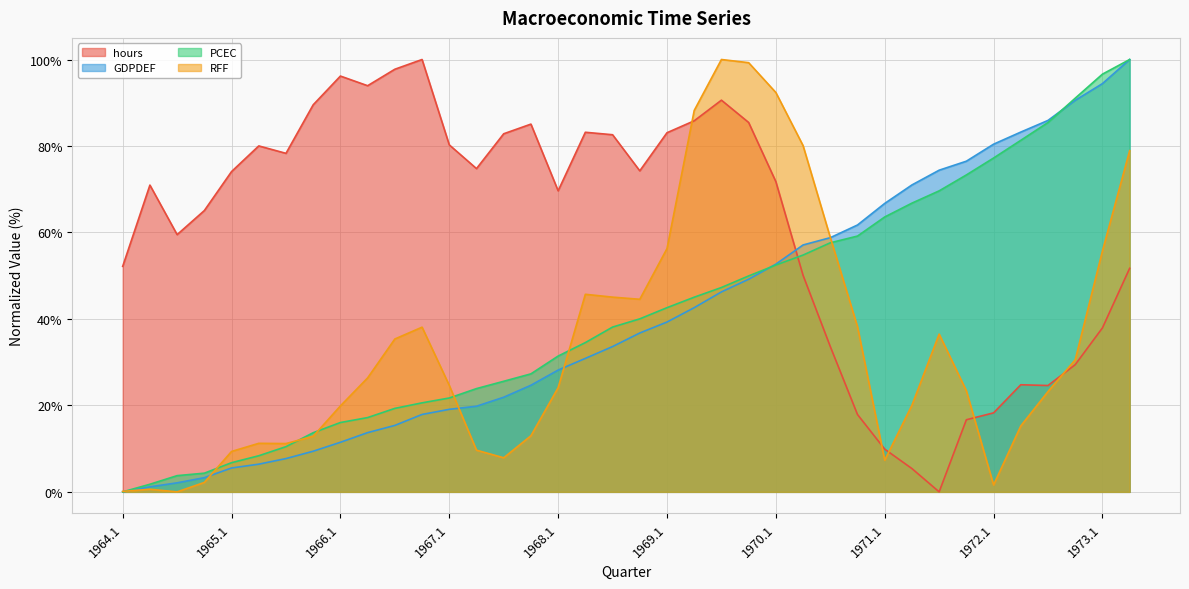

The value of hours at 1965.4 is 122.4. True or false?

False